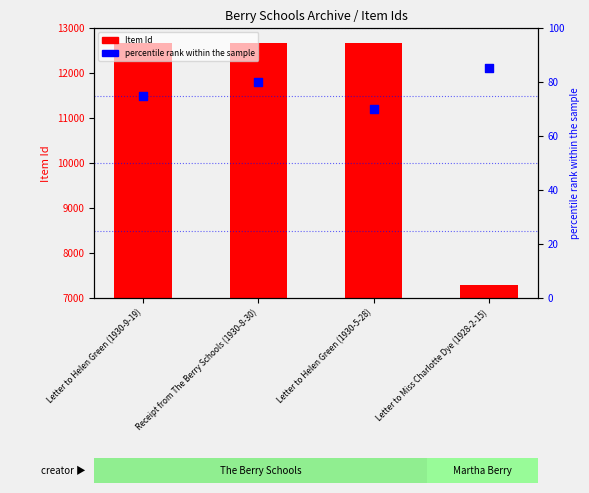

At which category is the sum across all series the highest?

Receipt from The Berry Schools (1930-8-30)